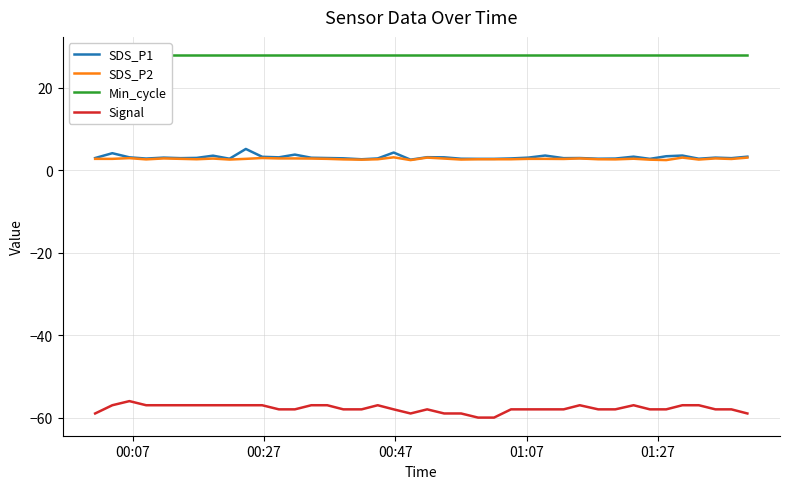

What is the minimum value shown in the chart?

-60.0